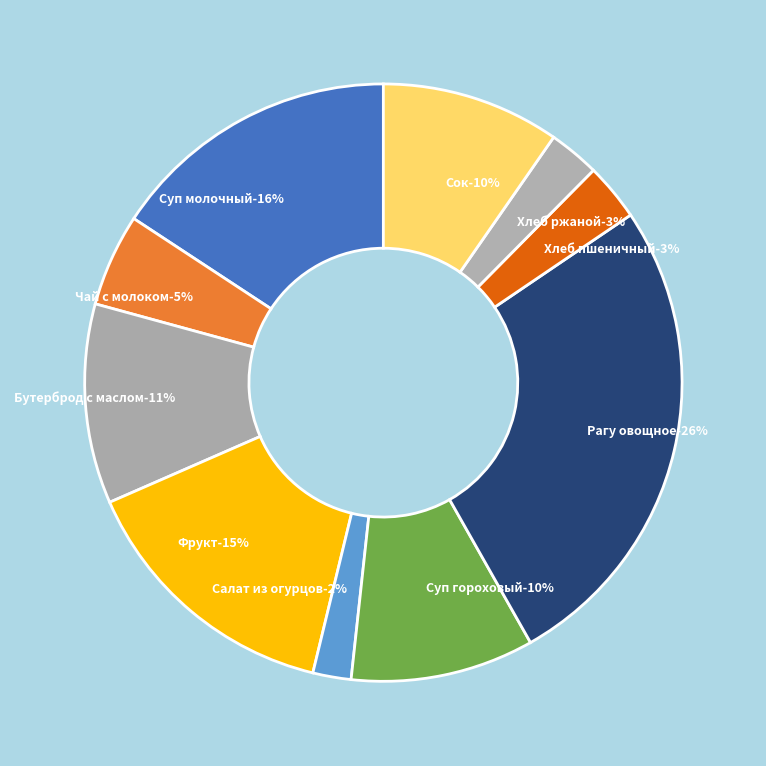

How many slices are in this pie chart?

10